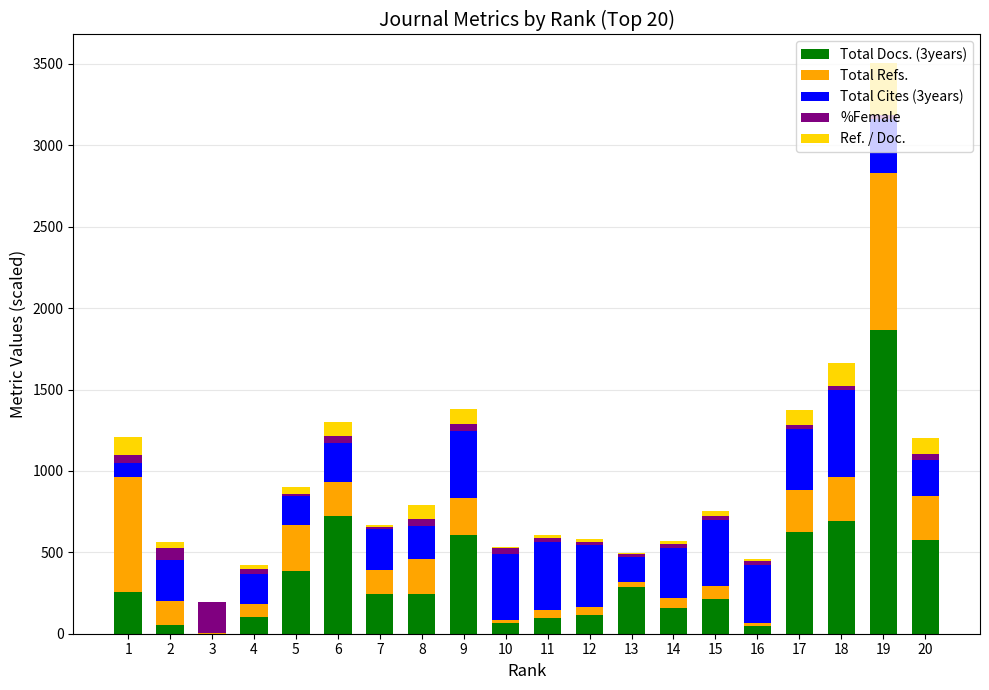

At which category is the sum across all series the highest?

19